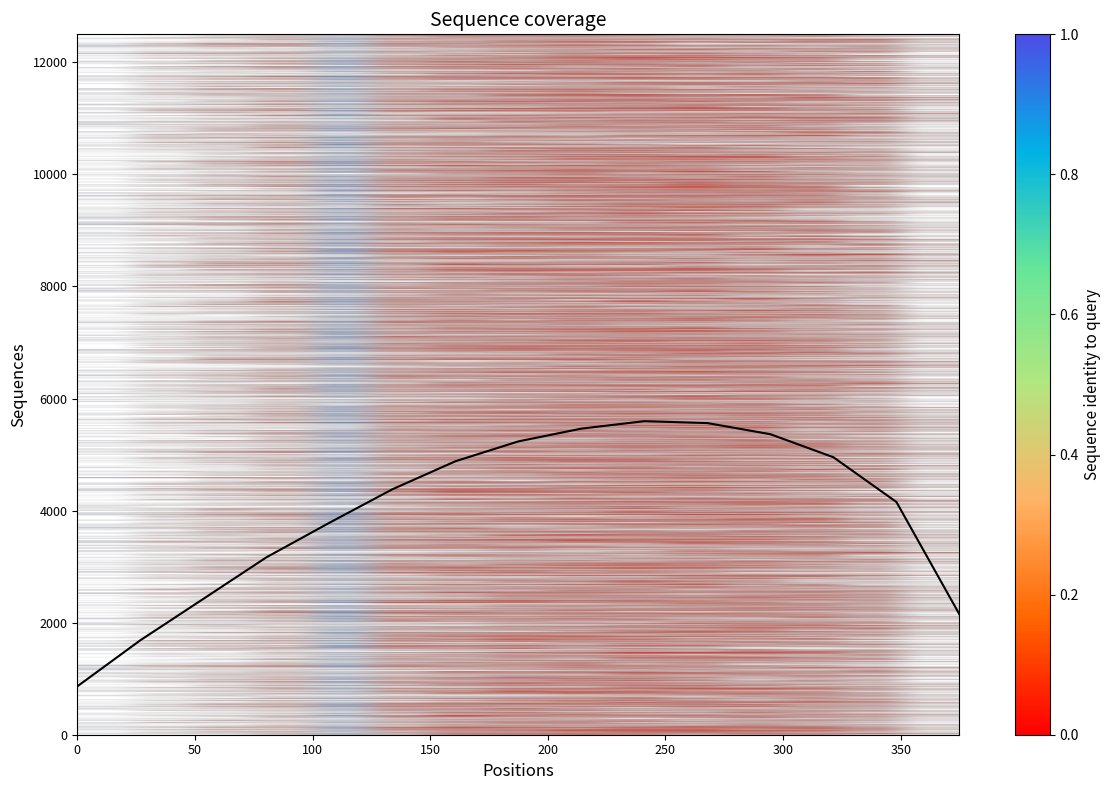

What is the minimum value shown in the chart?

863.0